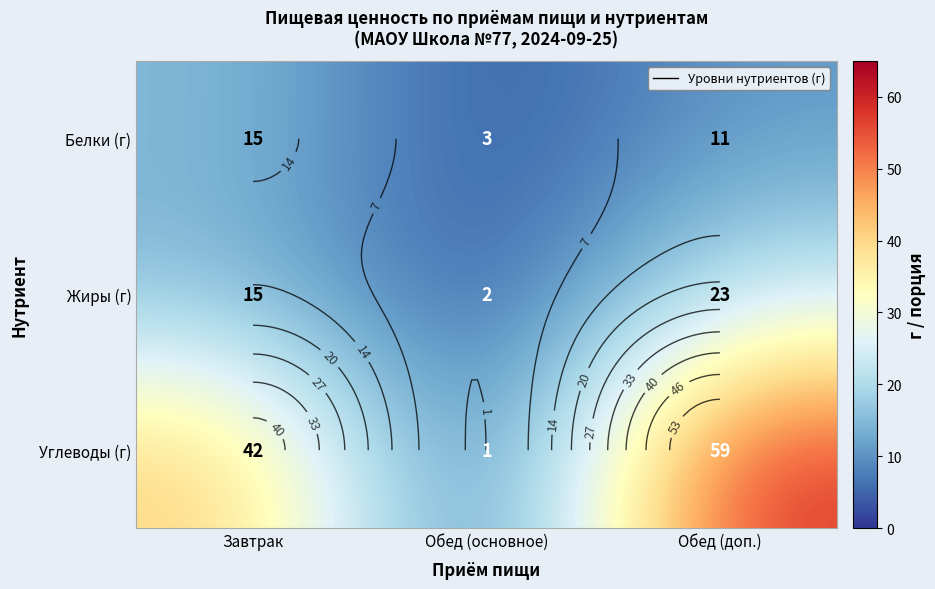

Rank the categories by Белки (г) value from lowest to highest.

Обед (основное), Обед (доп.), Завтрак